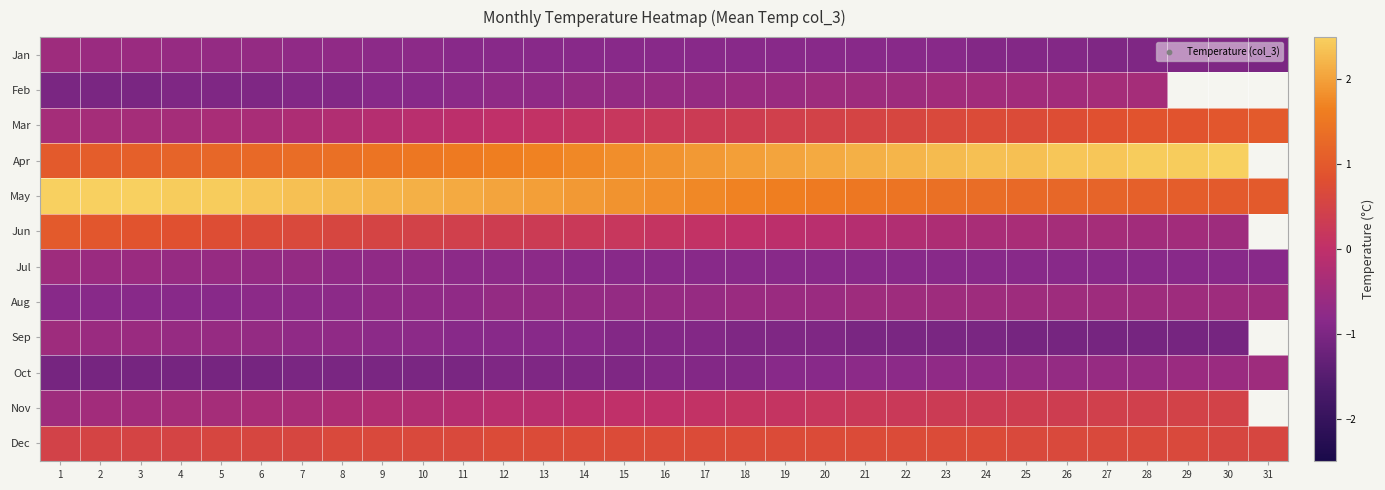

The Dec series shows 0.6 at 6. True or false?

True